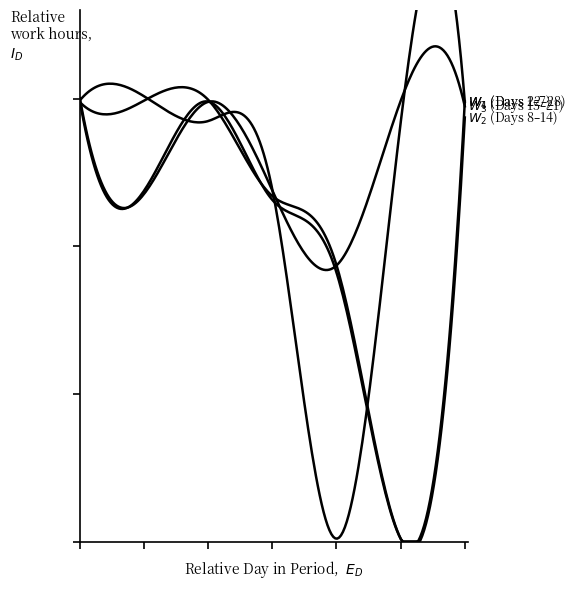

Does the chart display data point markers on the line(s)?

No